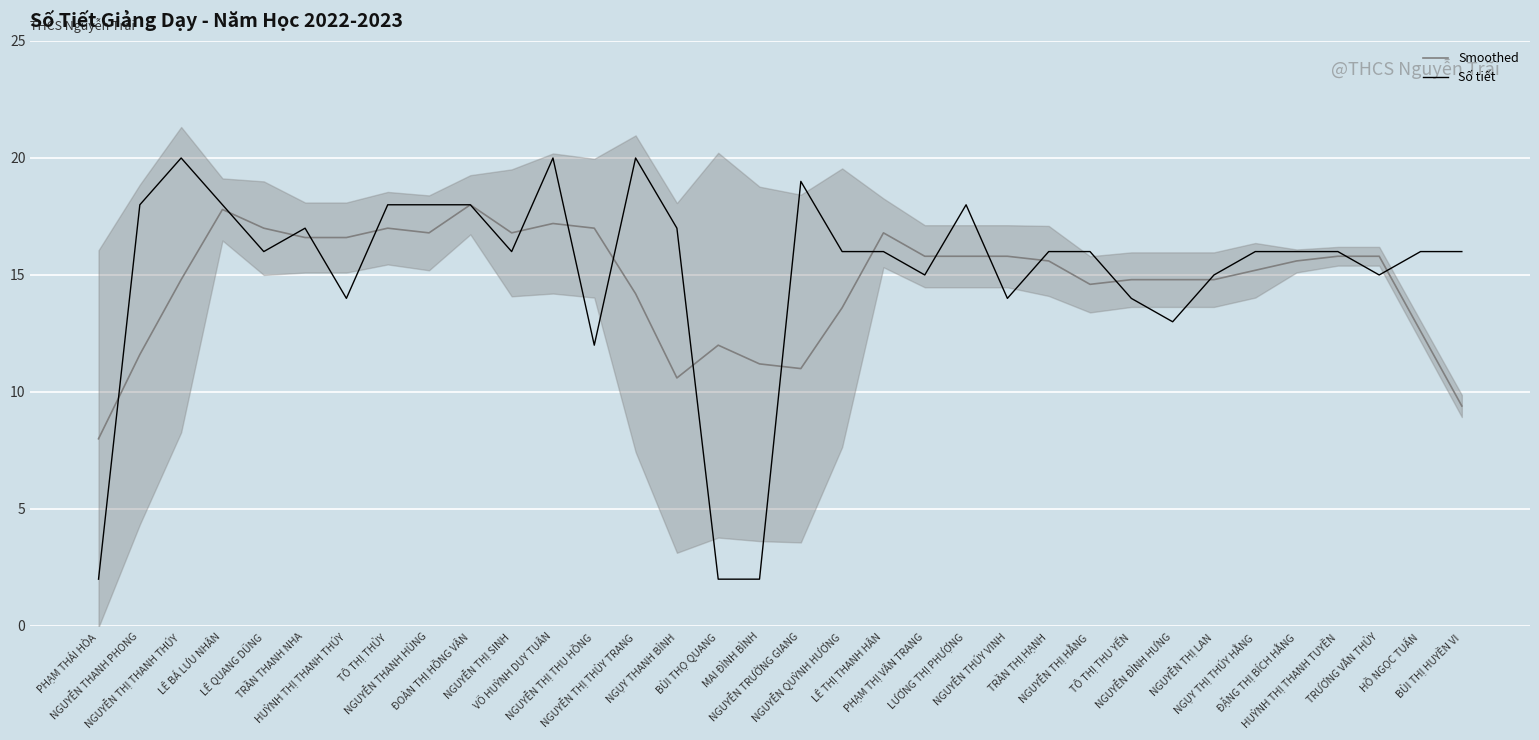

Is the value of Smoothed at BÙI THỊ HUYỀN VI greater than the value of Số tiết at NGUYỄN THÚY VINH?

No